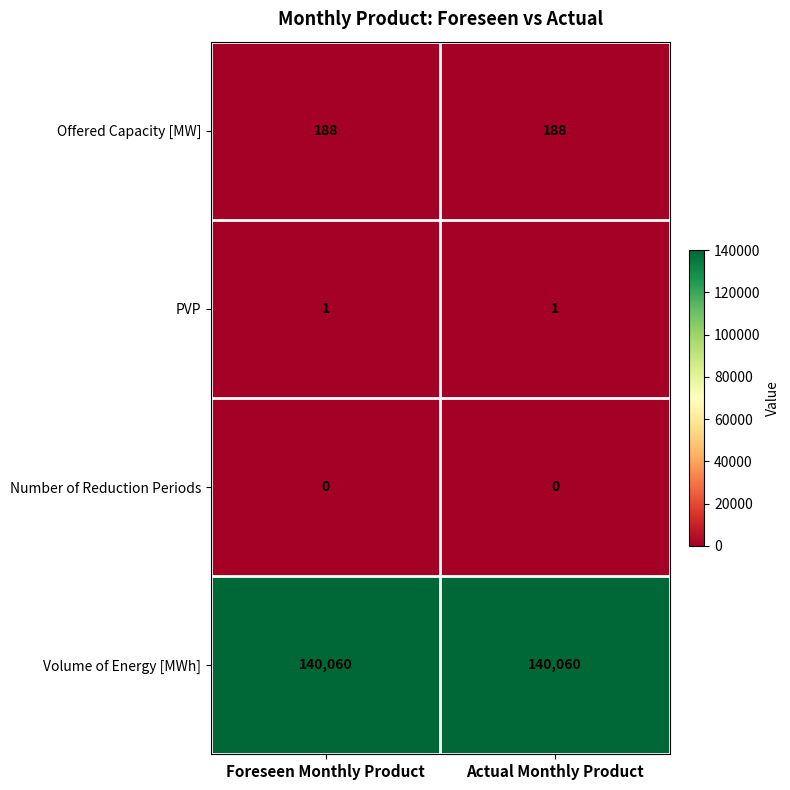

Count the number of categories in the chart.

2